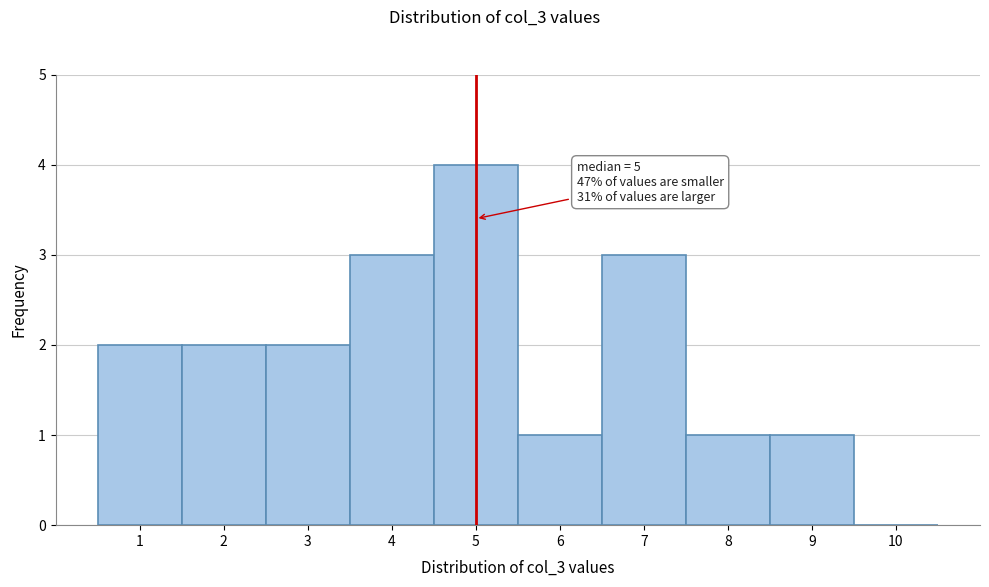

Over which range of the x-axis is the bar tallest?

4.5 to 5.5